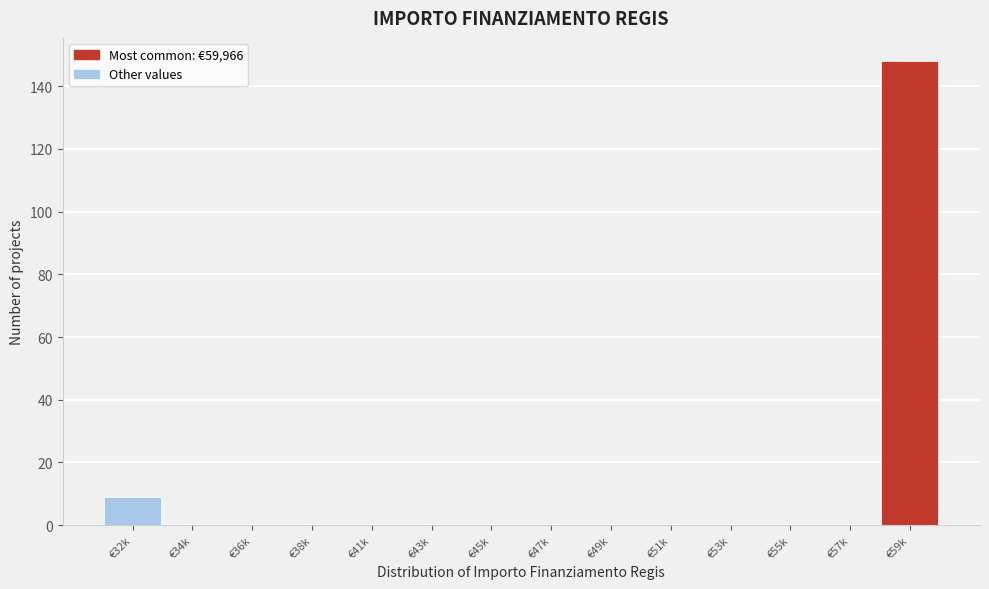

Reading right to left, transcribe all the data shown in this chart.

€59k=148	€57k=0	€55k=0	€53k=0	€51k=0	€49k=0	€47k=0	€45k=0	€43k=0	€41k=0	€38k=0	€36k=0	€34k=0	€32k=9